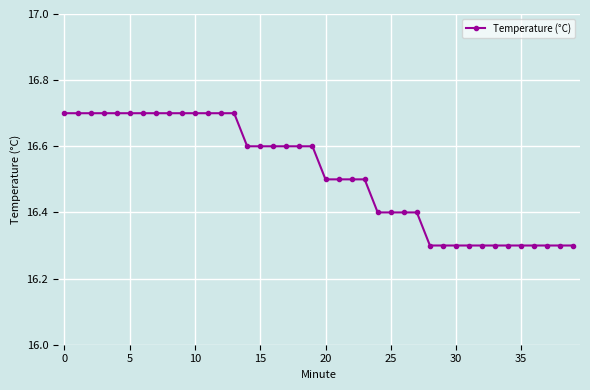

What is the maximum value shown in the chart?

16.7